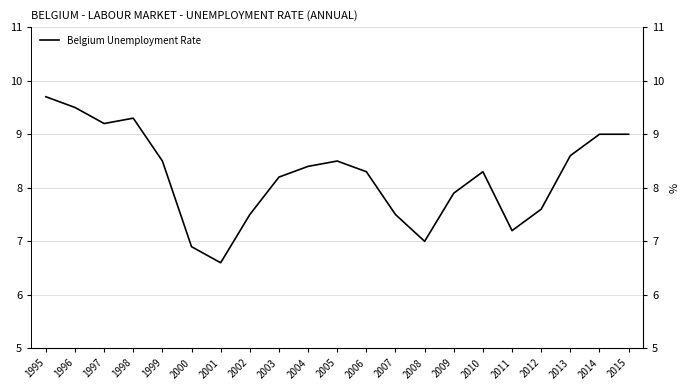

How many interior local valleys (lower than both neighbors) does the data have?

4